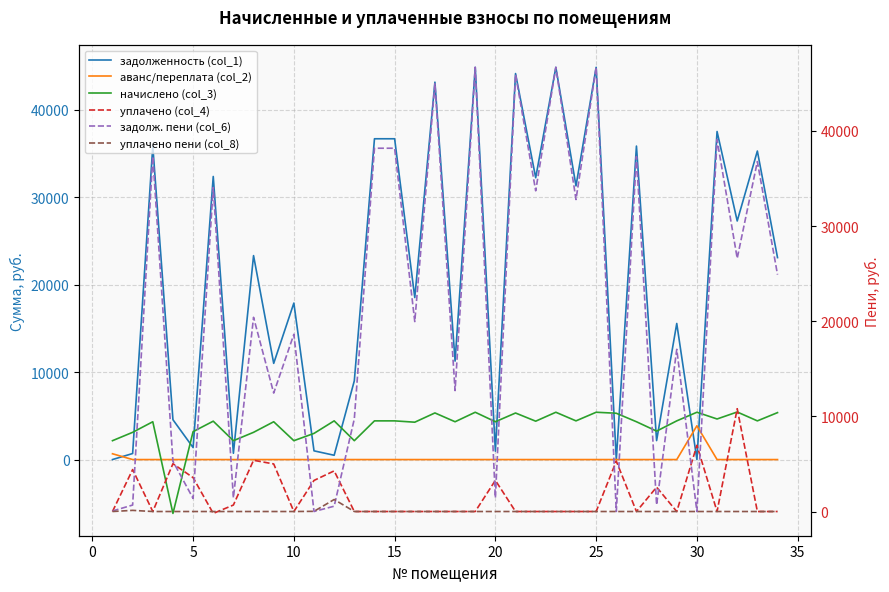

How many intersections are there between начислено (col_3) and уплачено (col_4)?

12